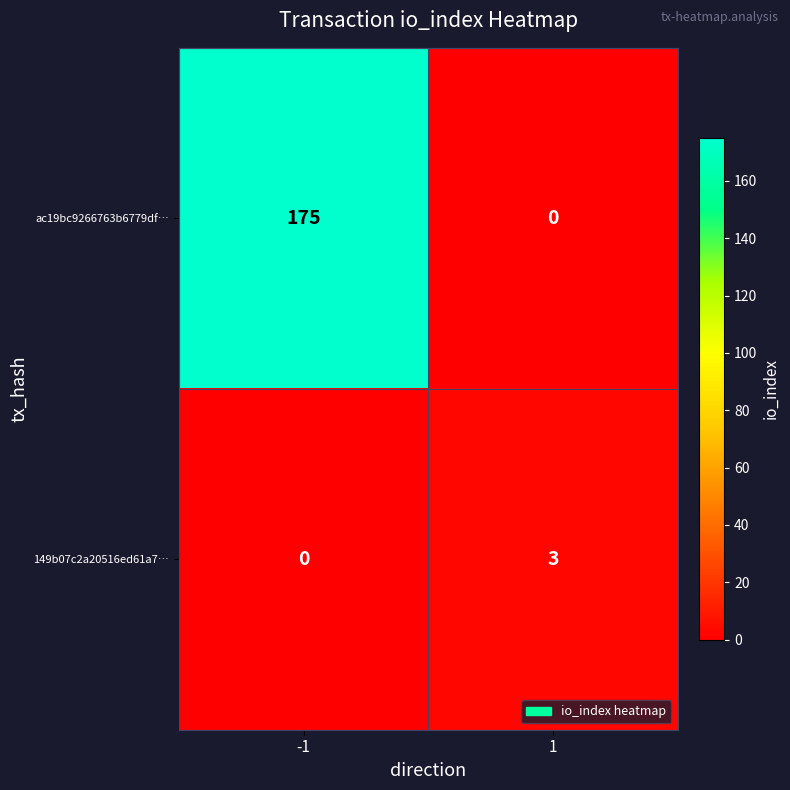

Reading right to left, extract all data points from this chart.

ac19bc9266763b6779df…: 1=0	-1=175
149b07c2a20516ed61a7…: 1=3	-1=0